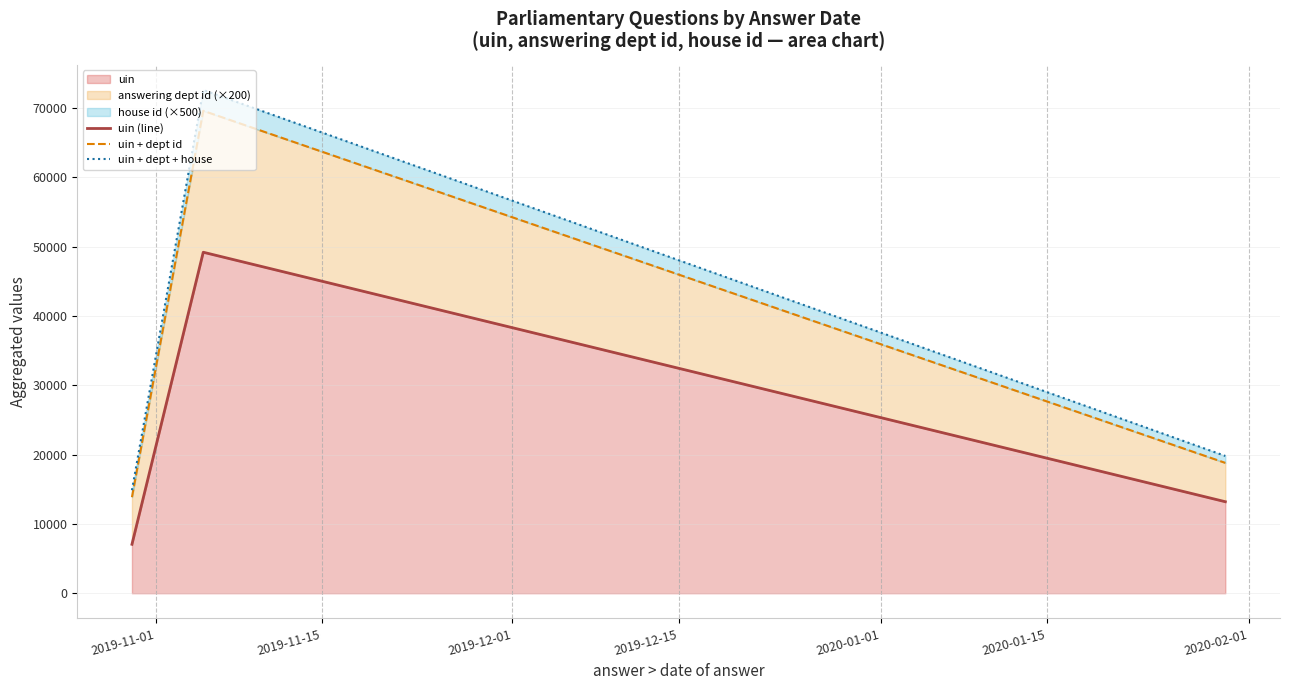

Which series changed the most between 2019-11-15 and 2019-12-01?

uin + dept + house